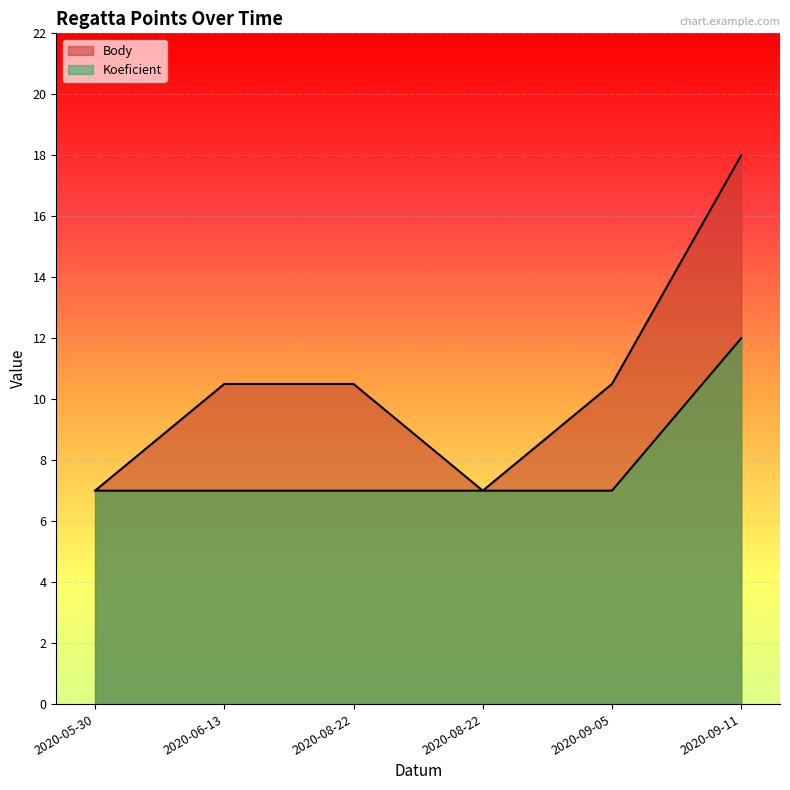

What is the sum of the Body values at 2020-05-30 and 2020-09-05?

17.5